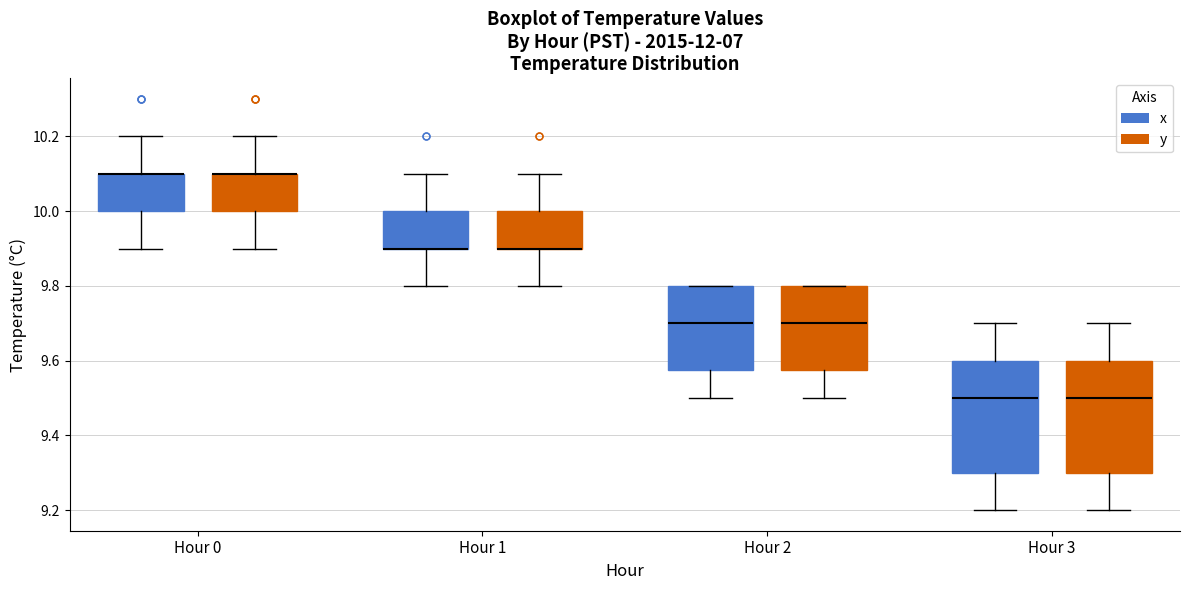

Where does the upper whisker of the box for Hour 1 (x) end on the y-axis? The values are not printed on the chart, so give them approximately, as read against the axis.

10.10